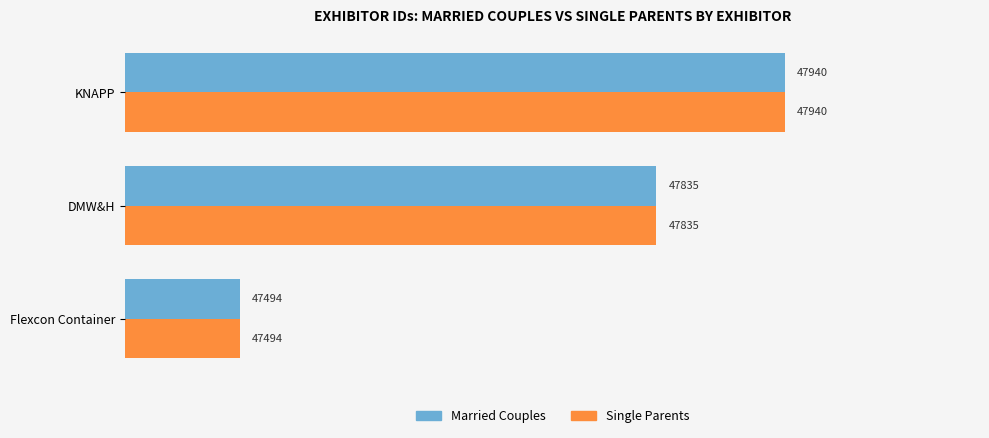

The Single Parents series shows 65411 at KNAPP. True or false?

False